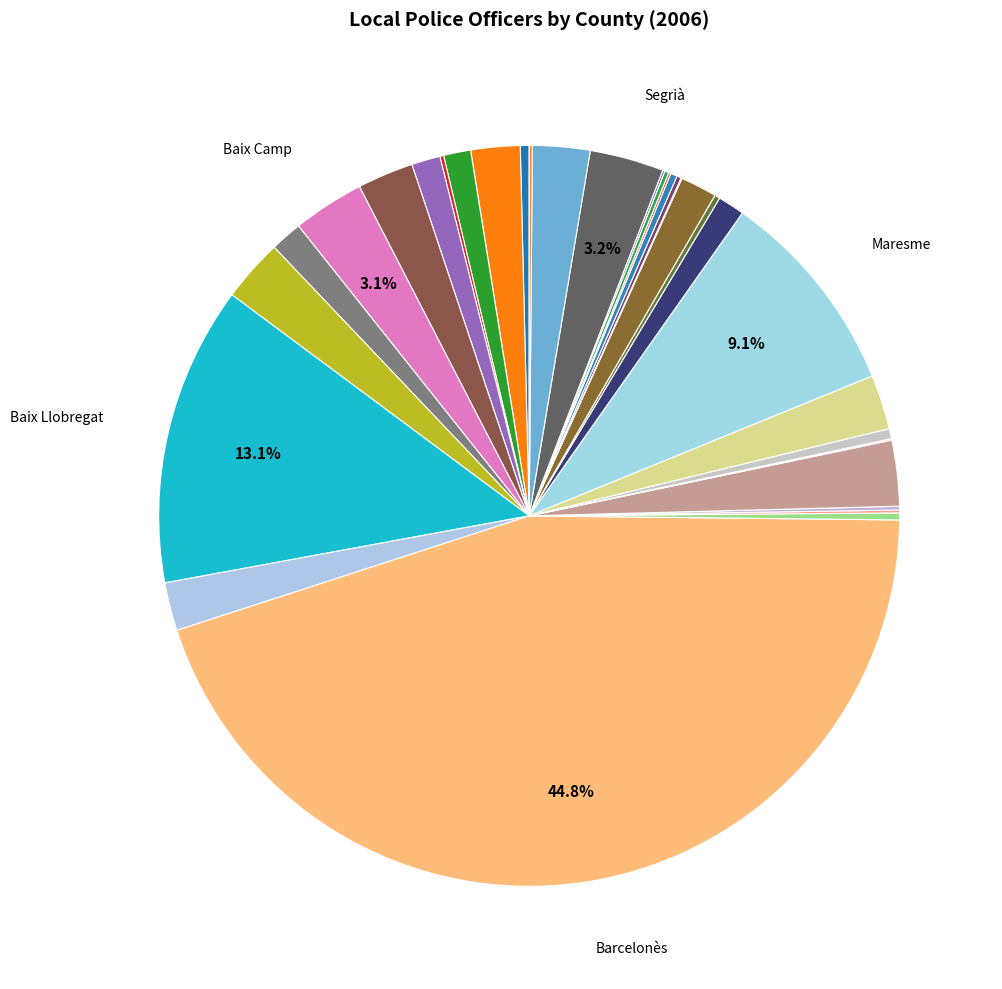

To the nearest percent, what is the difference between the largest and smallest slice percentages?

45%